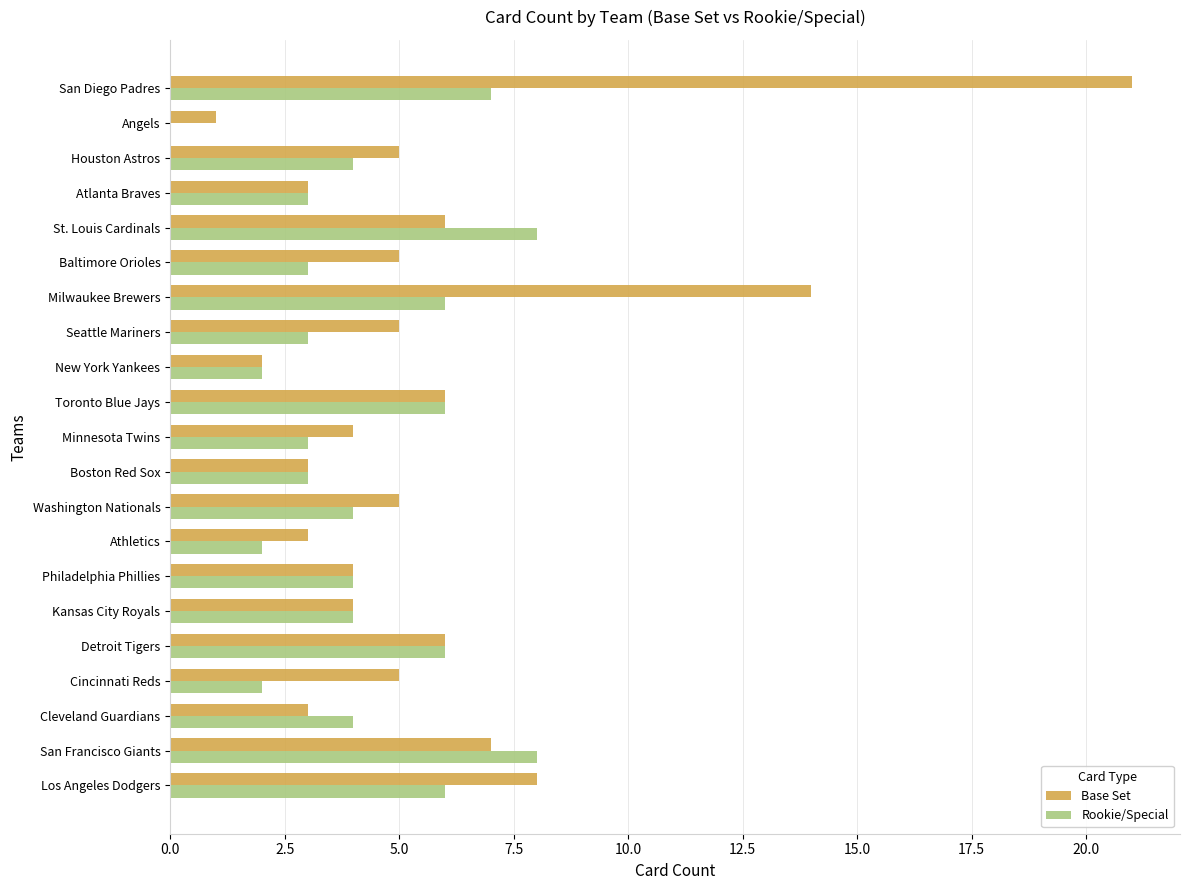

How many categories are shown in the chart?

21